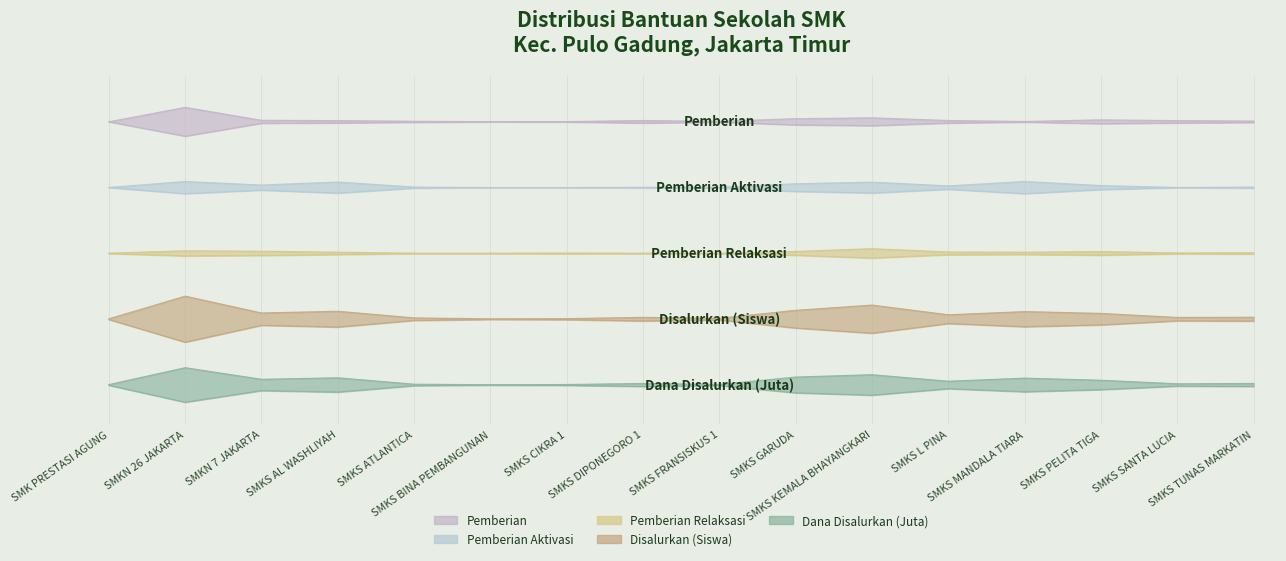

Reading left to right, list all the values displayed in this chart.

Pemberian: SMK PRESTASI AGUNG=4.0	SMKN 26 JAKARTA=3.8	SMKN 7 JAKARTA=4.0	SMKS AL WASHLIYAH=4.0	SMKS ATLANTICA=4.0	SMKS BINA PEMBANGUNAN=4.0	SMKS CIKRA 1=4.0	SMKS DIPONEGORO 1=4.0	SMKS FRANSISKUS 1=4.0	SMKS GARUDA=4.0	SMKS KEMALA BHAYANGKARI=3.9	SMKS L PINA=4.0	SMKS MANDALA TIARA=4.0	SMKS PELITA TIGA=4.0	SMKS SANTA LUCIA=4.0	SMKS TUNAS MARKATIN=4.0
Pemberian Aktivasi: SMK PRESTASI AGUNG=3.0	SMKN 26 JAKARTA=3.1	SMKN 7 JAKARTA=3.0	SMKS AL WASHLIYAH=3.1	SMKS ATLANTICA=3.0	SMKS BINA PEMBANGUNAN=3.0	SMKS CIKRA 1=3.0	SMKS DIPONEGORO 1=3.0	SMKS FRANSISKUS 1=3.0	SMKS GARUDA=3.1	SMKS KEMALA BHAYANGKARI=3.1	SMKS L PINA=3.0	SMKS MANDALA TIARA=3.1	SMKS PELITA TIGA=3.0	SMKS SANTA LUCIA=3.0	SMKS TUNAS MARKATIN=3.0
Pemberian Relaksasi: SMK PRESTASI AGUNG=2.0	SMKN 26 JAKARTA=2.0	SMKN 7 JAKARTA=2.0	SMKS AL WASHLIYAH=2.0	SMKS ATLANTICA=2.0	SMKS BINA PEMBANGUNAN=2.0	SMKS CIKRA 1=2.0	SMKS DIPONEGORO 1=2.0	SMKS FRANSISKUS 1=2.0	SMKS GARUDA=2.0	SMKS KEMALA BHAYANGKARI=2.1	SMKS L PINA=2.0	SMKS MANDALA TIARA=2.0	SMKS PELITA TIGA=2.0	SMKS SANTA LUCIA=2.0	SMKS TUNAS MARKATIN=2.0
Disalurkan (Siswa): SMK PRESTASI AGUNG=1.0	SMKN 26 JAKARTA=1.4	SMKN 7 JAKARTA=1.1	SMKS AL WASHLIYAH=1.1	SMKS ATLANTICA=1.0	SMKS BINA PEMBANGUNAN=1.0	SMKS CIKRA 1=1.0	SMKS DIPONEGORO 1=1.0	SMKS FRANSISKUS 1=1.0	SMKS GARUDA=1.1	SMKS KEMALA BHAYANGKARI=1.2	SMKS L PINA=1.1	SMKS MANDALA TIARA=1.1	SMKS PELITA TIGA=1.1	SMKS SANTA LUCIA=1.0	SMKS TUNAS MARKATIN=1.0
Dana Disalurkan (Juta): SMK PRESTASI AGUNG=0.0	SMKN 26 JAKARTA=0.3	SMKN 7 JAKARTA=0.1	SMKS AL WASHLIYAH=0.1	SMKS ATLANTICA=0.0	SMKS BINA PEMBANGUNAN=0.0	SMKS CIKRA 1=0.0	SMKS DIPONEGORO 1=0.0	SMKS FRANSISKUS 1=0.0	SMKS GARUDA=0.1	SMKS KEMALA BHAYANGKARI=0.2	SMKS L PINA=0.1	SMKS MANDALA TIARA=0.1	SMKS PELITA TIGA=0.1	SMKS SANTA LUCIA=0.0	SMKS TUNAS MARKATIN=0.0